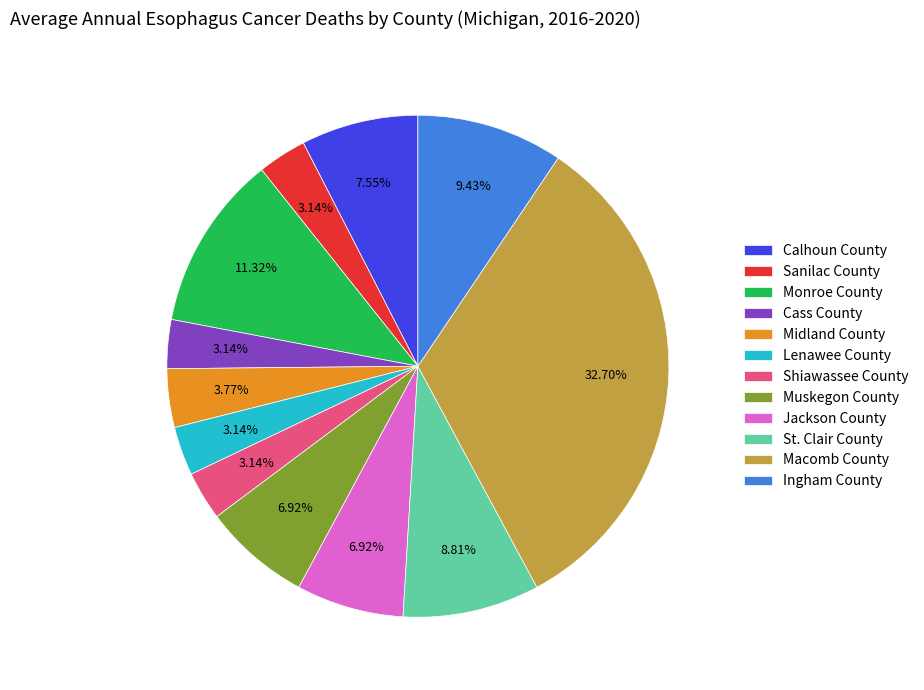

Is there any slice that represents more than half of the pie?

No